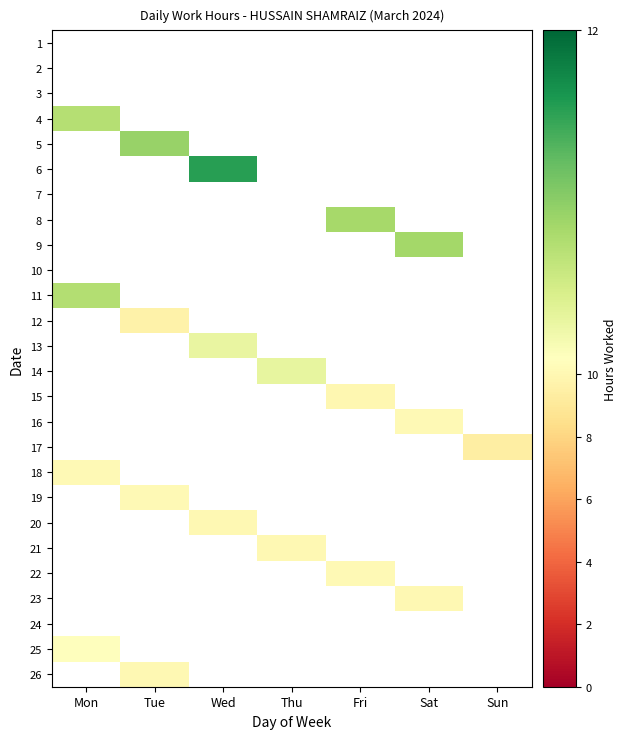

At Tue, list the series in order from largest to smallest.

1, 2, 3, 4, 5, 6, 7, 8, 9, 10, 11, 12, 13, 14, 15, 16, 17, 18, 19, 20, 21, 22, 23, 24, 25, 26